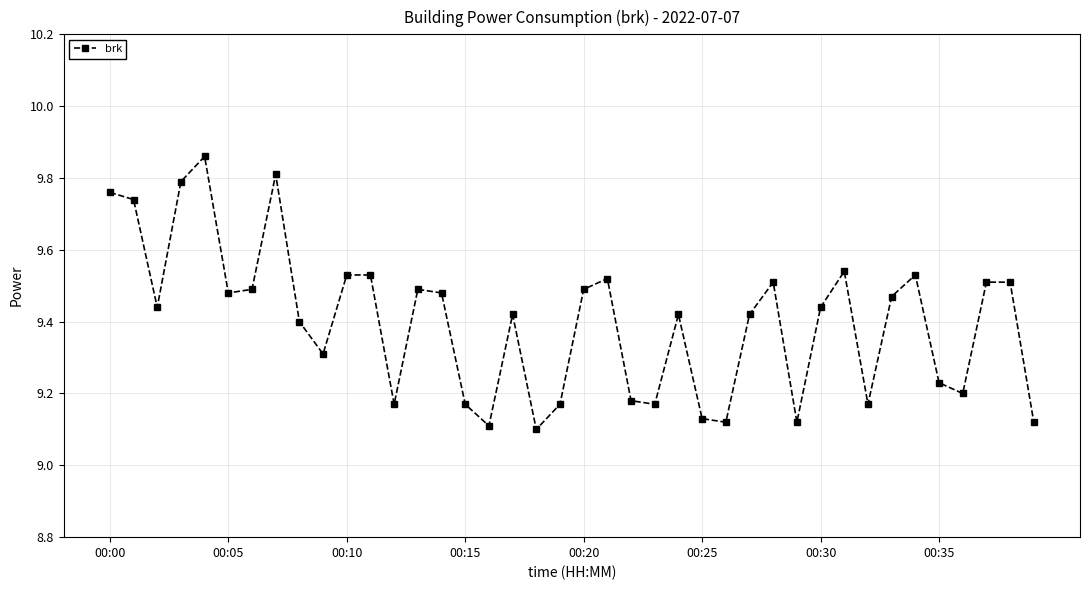

How many lines are shown in the chart?

1